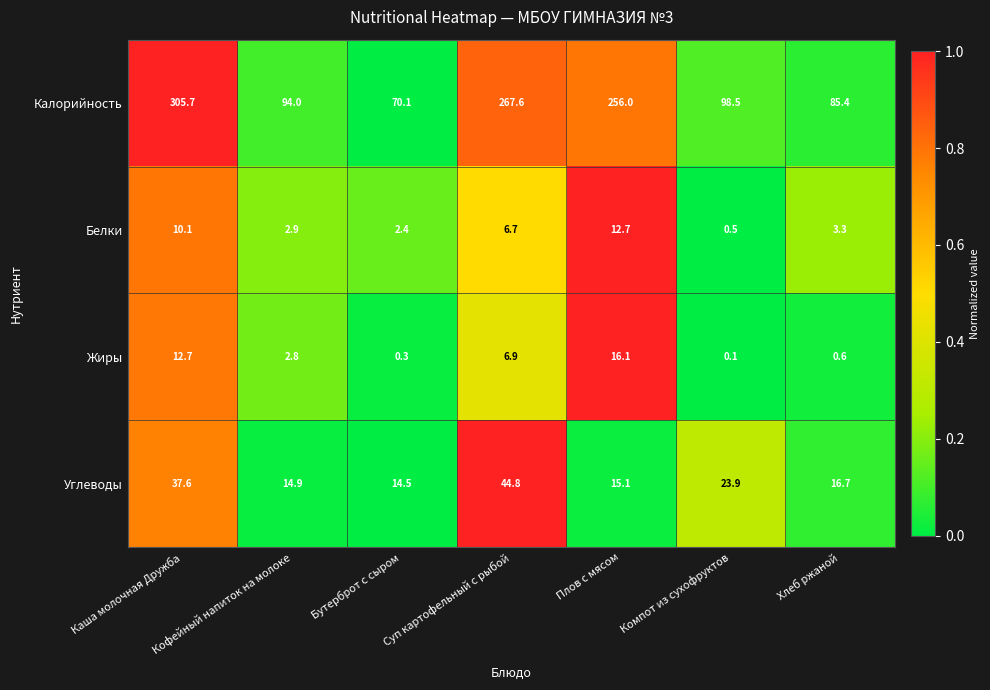

Count the number of categories in the chart.

7